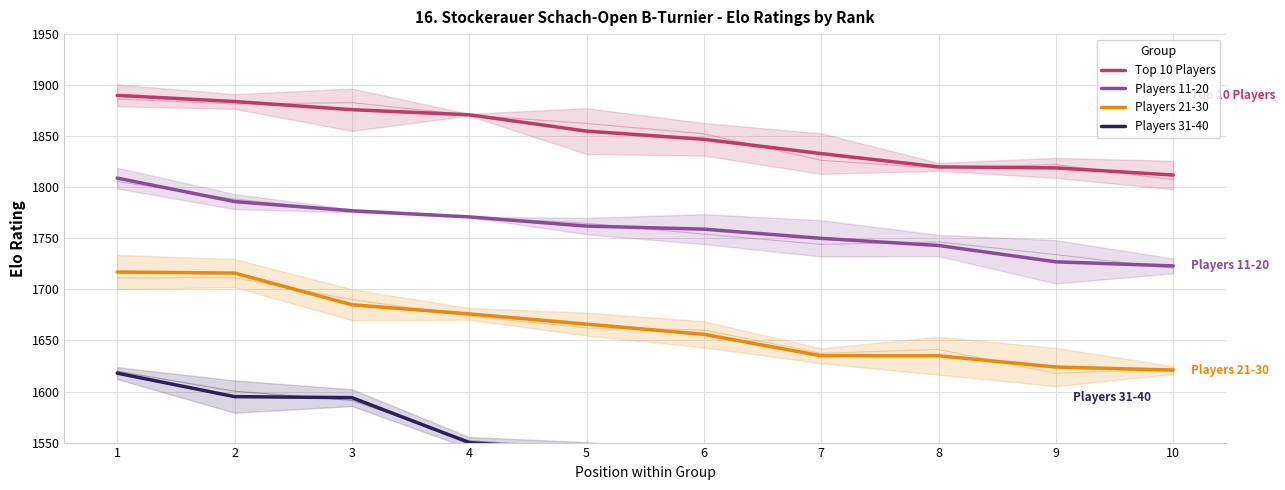

Does the chart display data point markers on the line(s)?

No